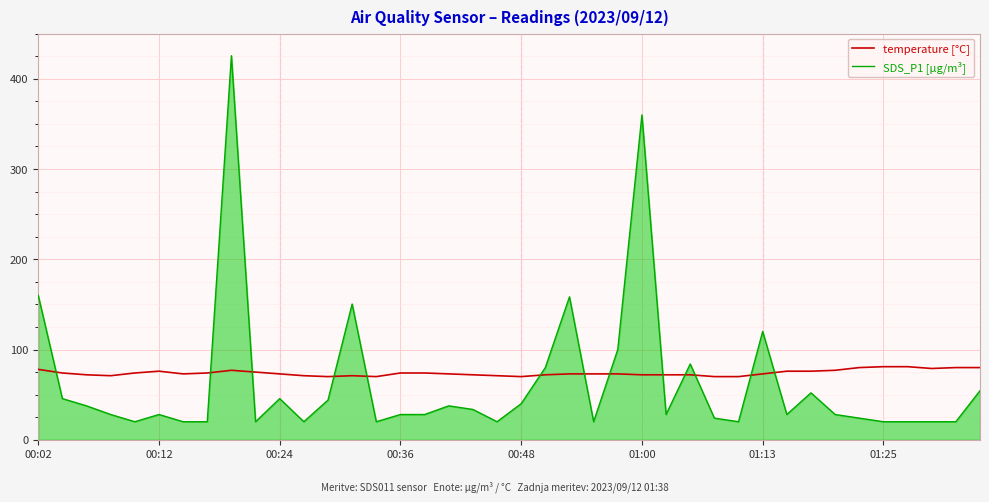

What is the average value of the SDS_P1 [µg/m³] series?

63.3